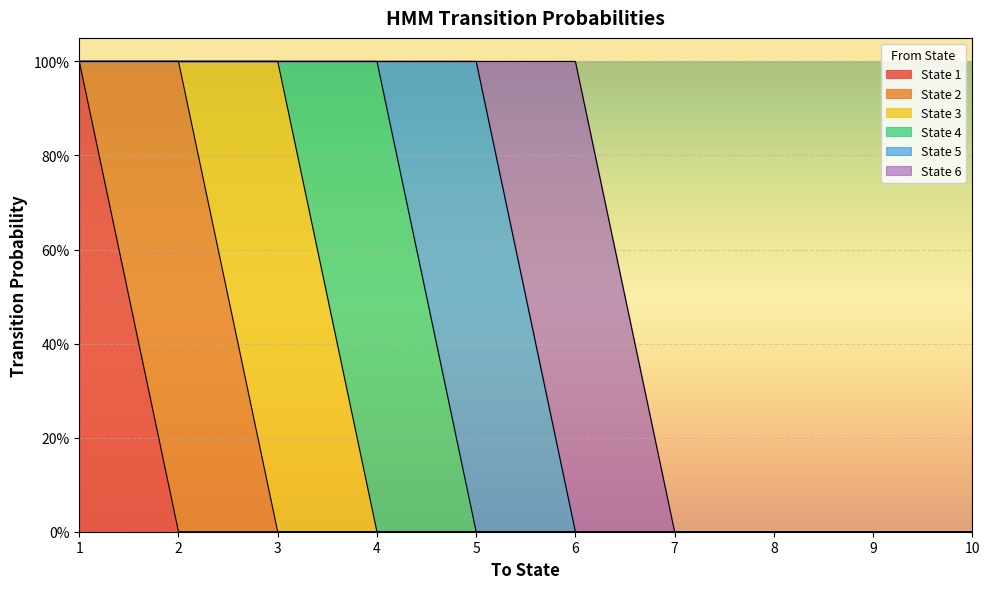

At 4, list the series in order from largest to smallest.

State 4, State 3, State 1, State 2, State 5, State 6